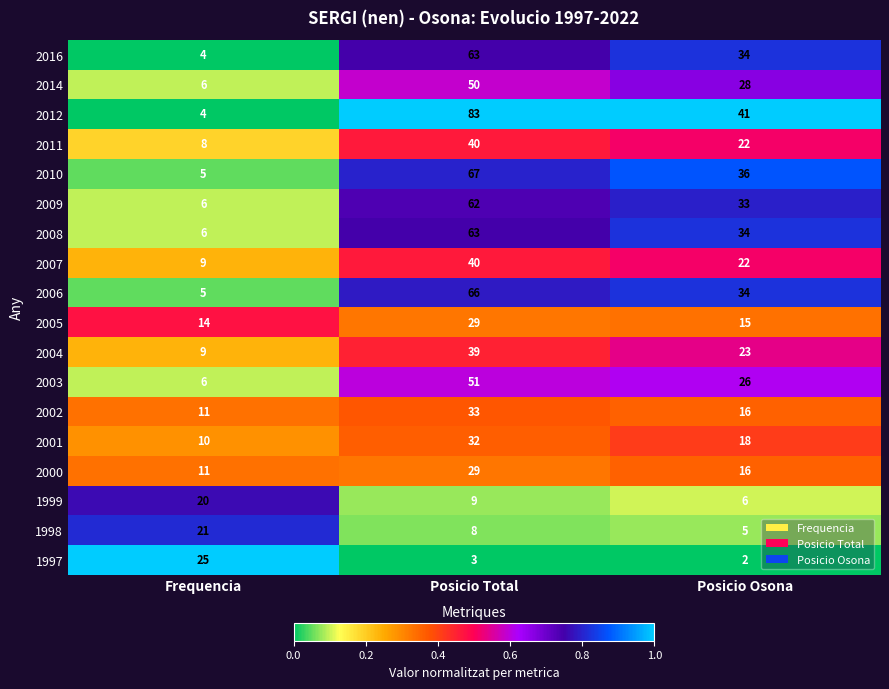

Which series changed the most between Frequencia and Posicio Osona?

2012